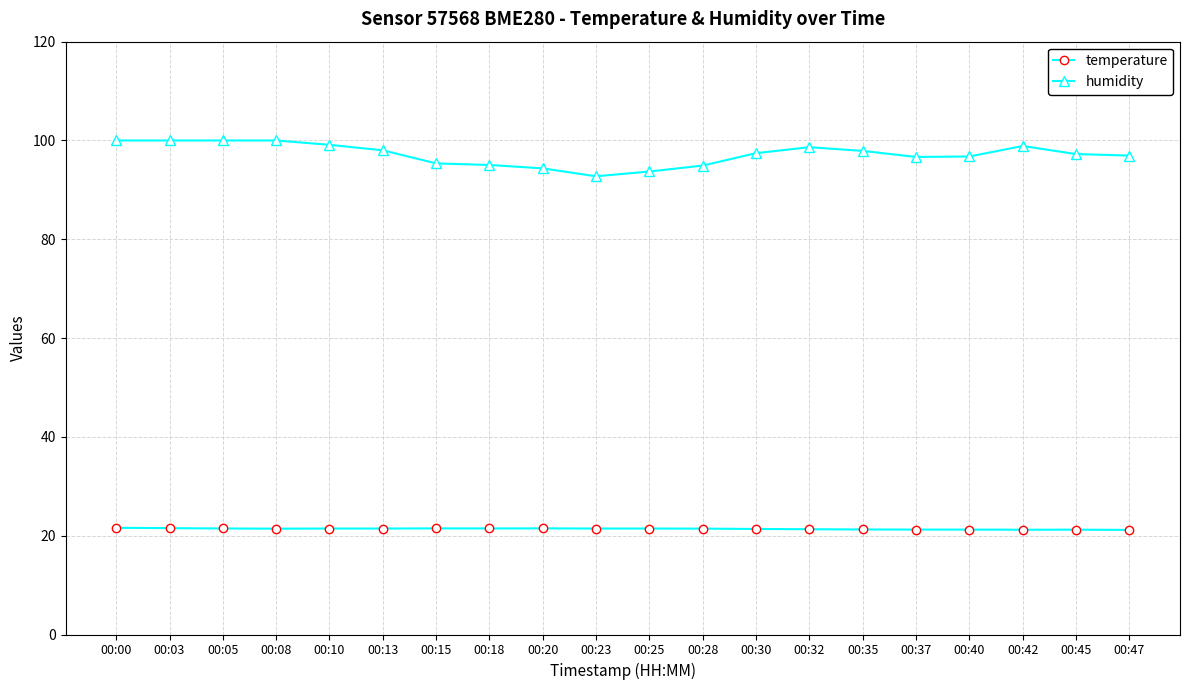

What is the maximum value for humidity?

100.0